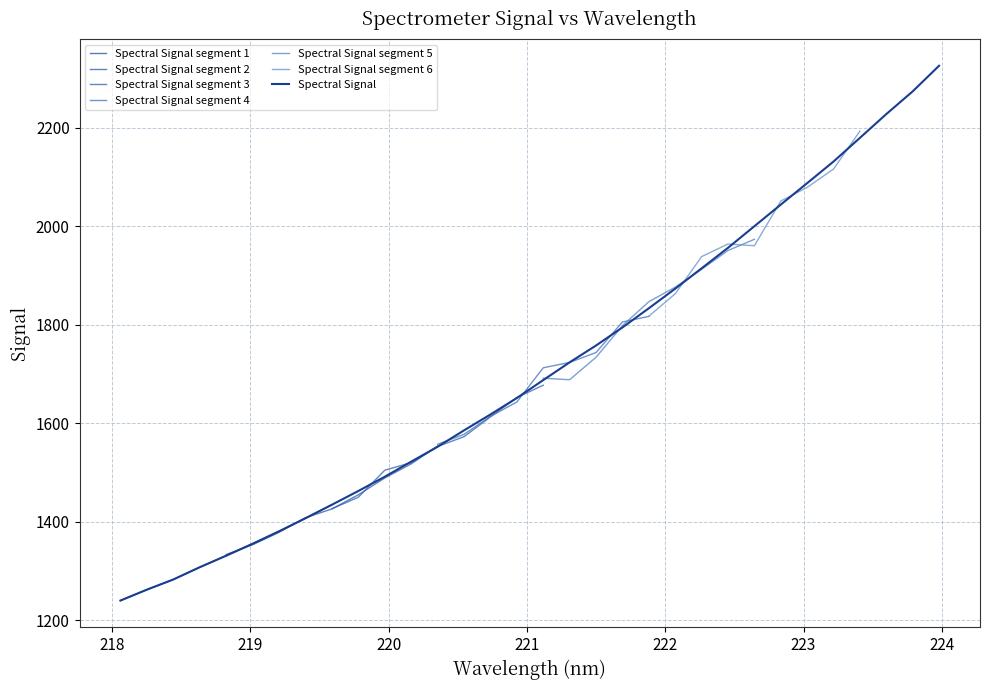

List the labels in order of value, smallest first.

218.0596, 218.2508, 218.442, 218.6332, 218.8244, 219.0156, 219.2067, 219.3979, 219.589, 219.7801, 219.9712, 220.1623, 220.3533, 220.5444, 220.7354, 220.9264, 221.1174, 221.3083, 221.4993, 221.6902, 221.8812, 222.0721, 222.263, 222.4538, 222.6447, 222.8355, 223.0264, 223.2172, 223.408, 223.5987, 223.7895, 223.9802